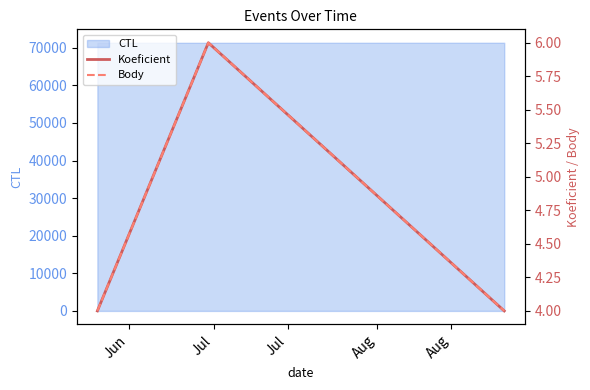

Which series changed the most between Jun and Jul?

Koeficient